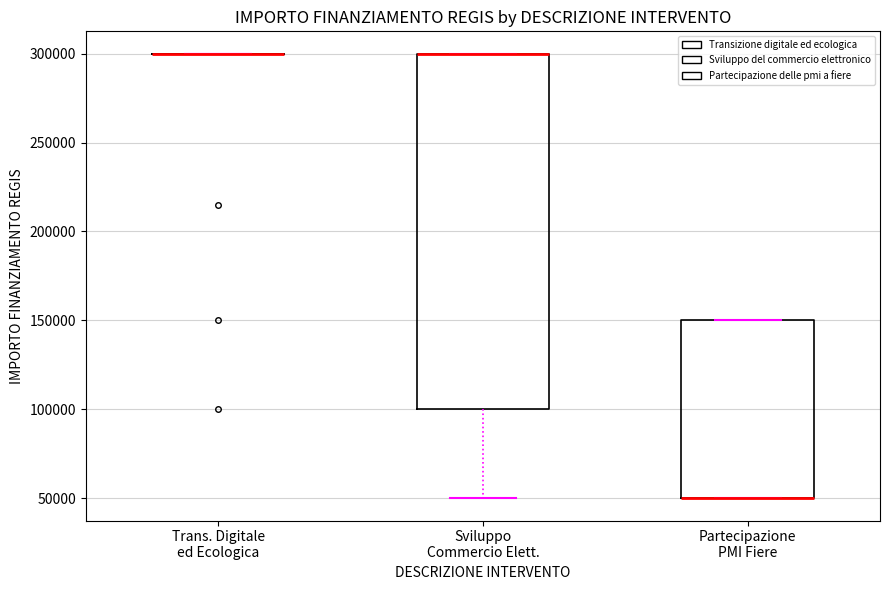

Which box is the tallest, from its lower edge to its upper edge?

Sviluppo Commercio Elett.